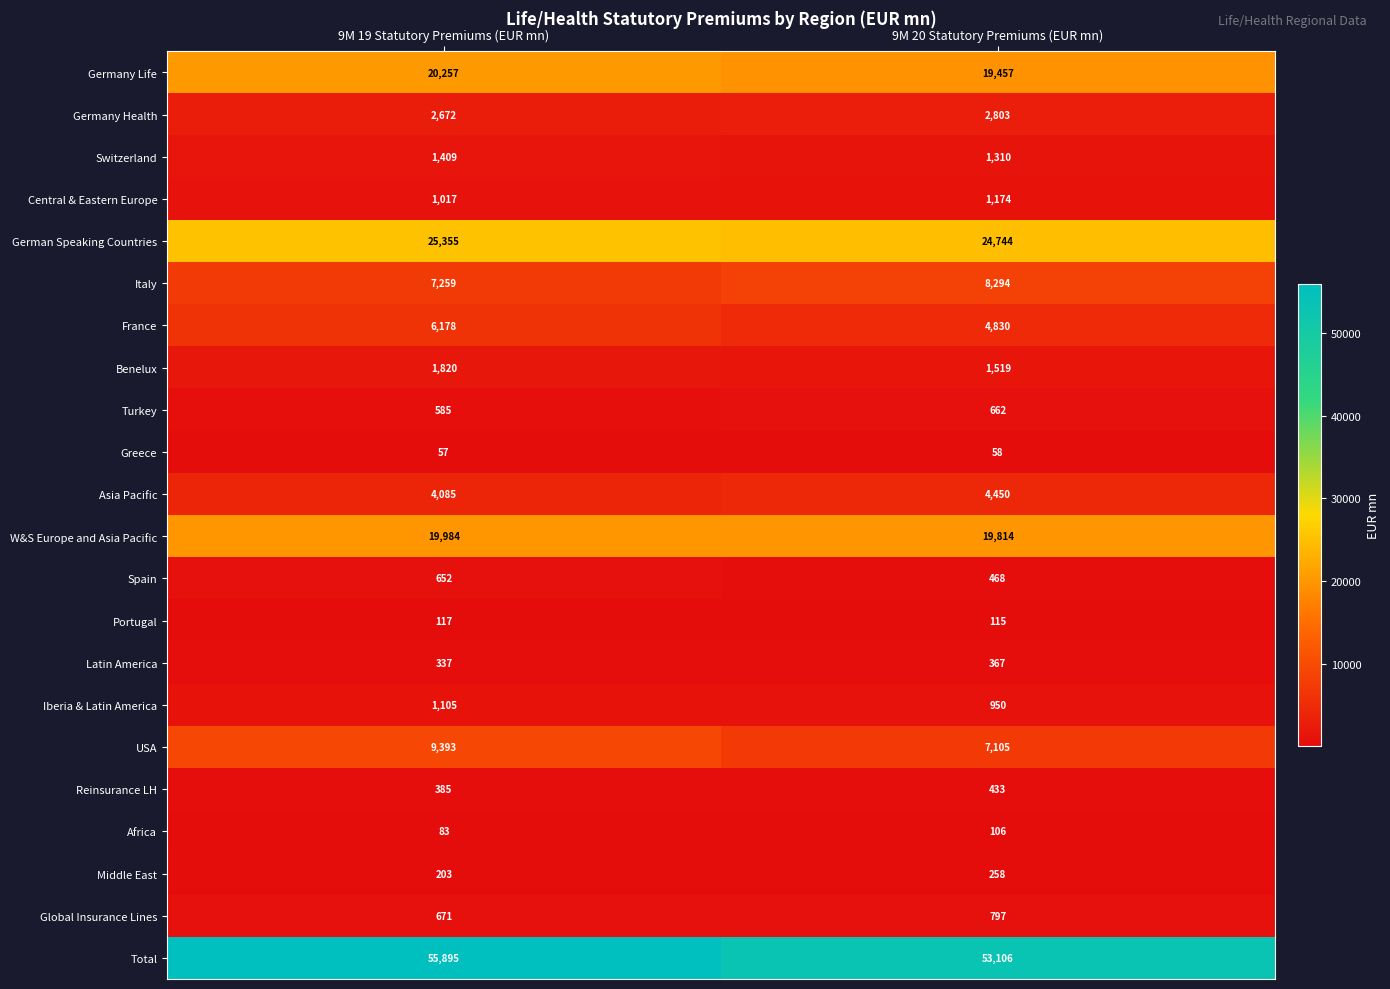

Which series has the widest spread of values?

Total